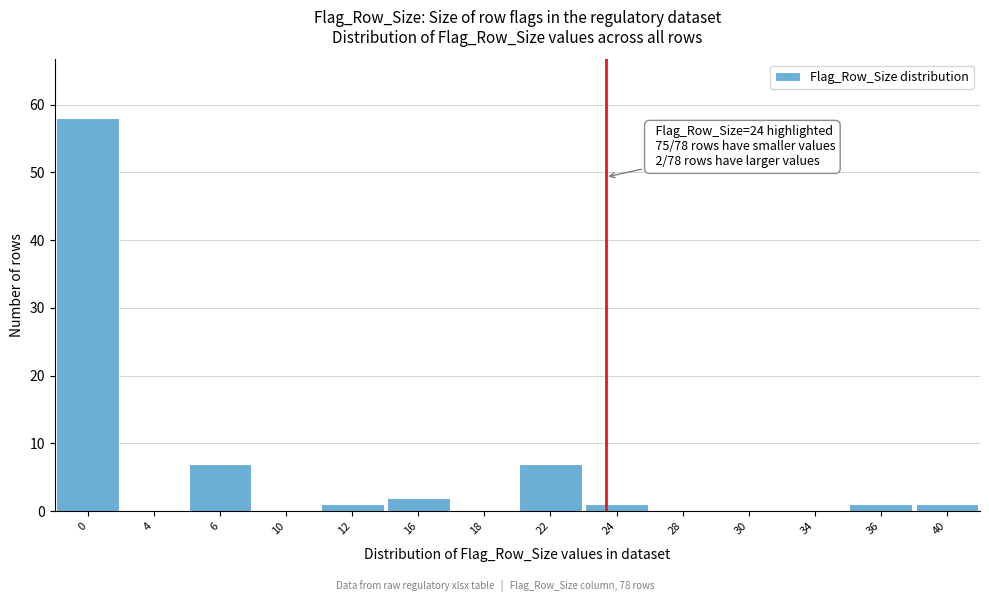

Reading left to right, list all the values displayed in this chart.

0=58	4=0	6=7	10=0	12=1	16=2	18=0	22=7	24=1	28=0	30=0	34=0	36=1	40=1